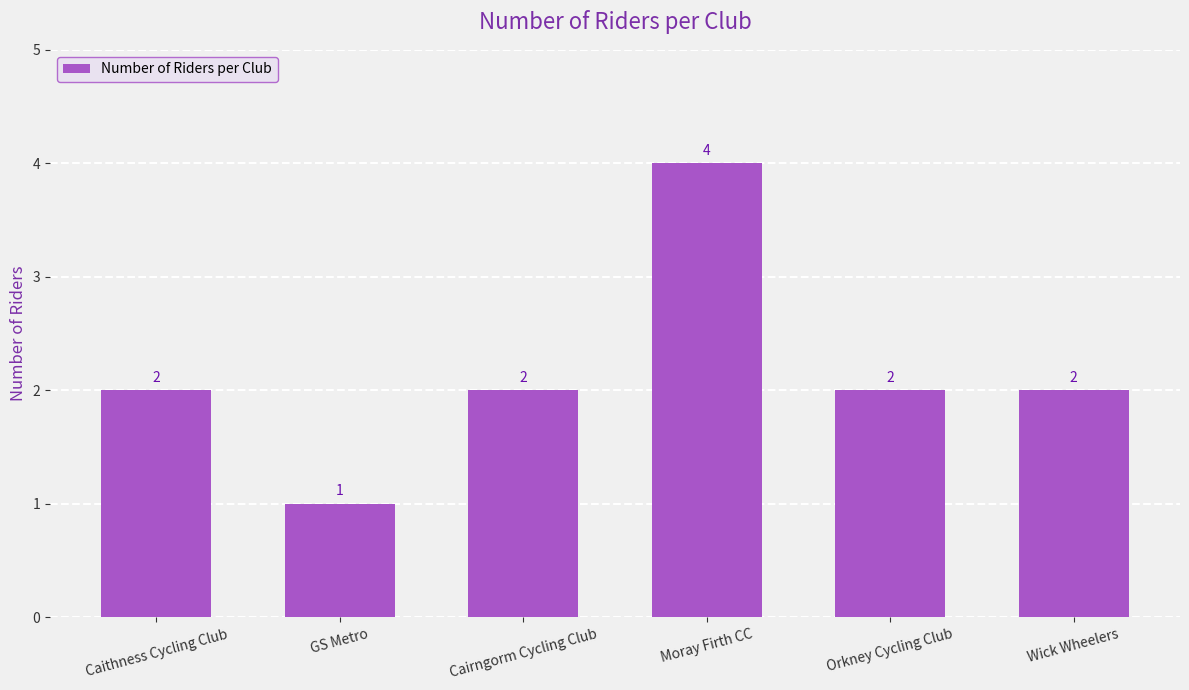

What is the label of the 6th bar from the left?

Wick Wheelers